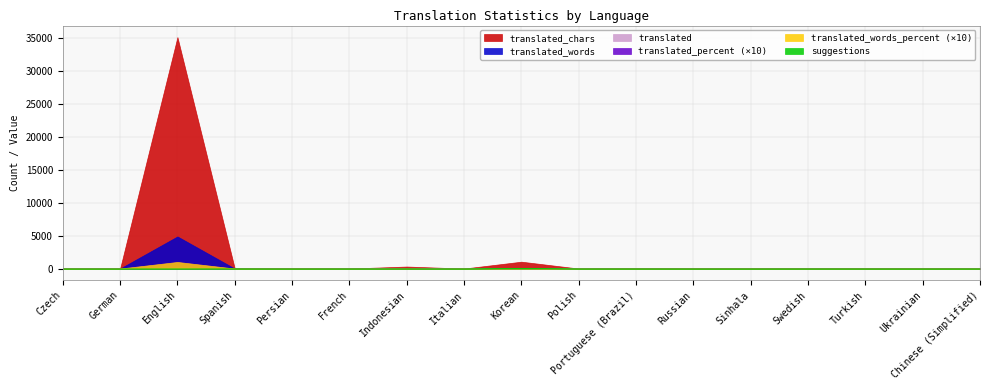

What is the maximum value shown in the chart?

35110